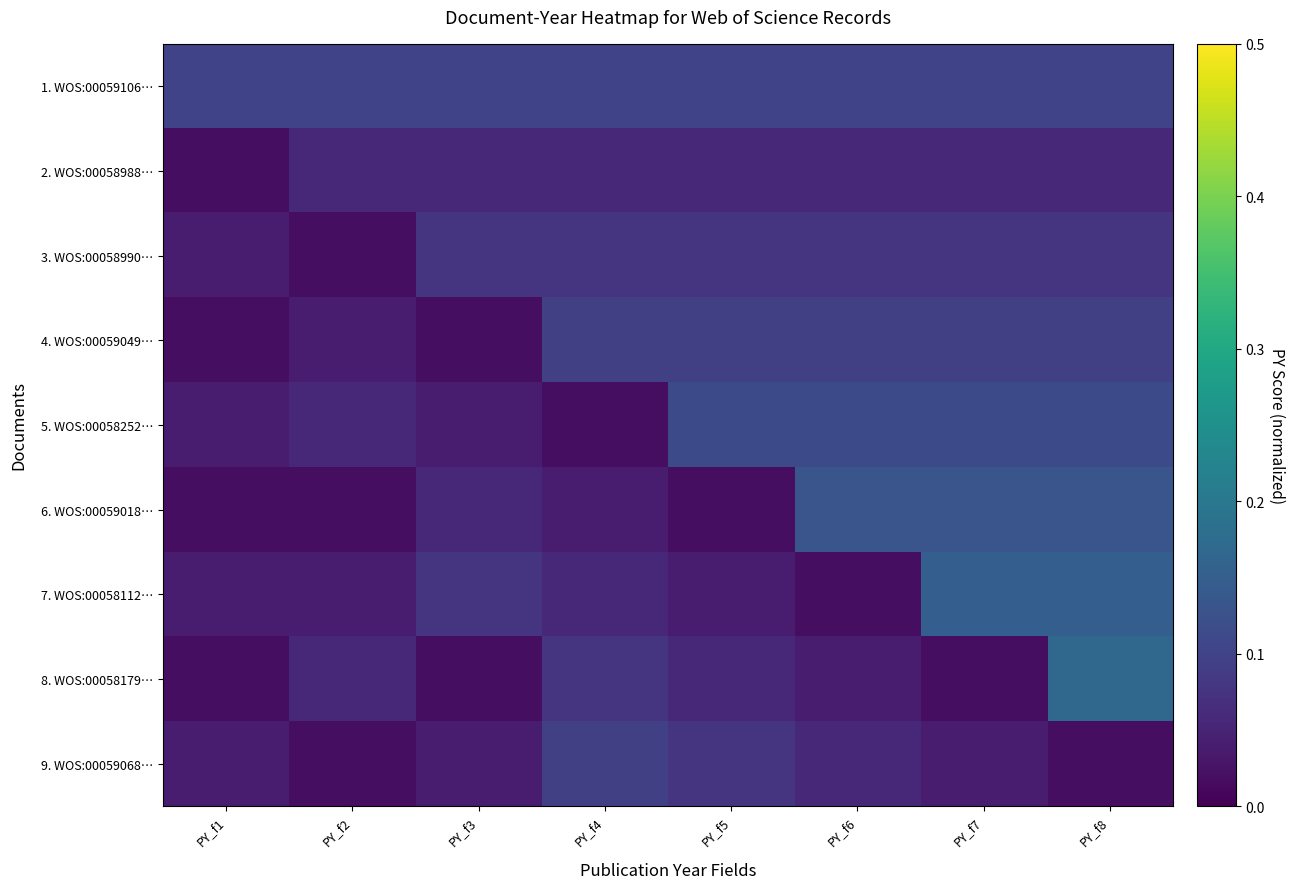

What is the total value across all series at PY_f1?

0.3